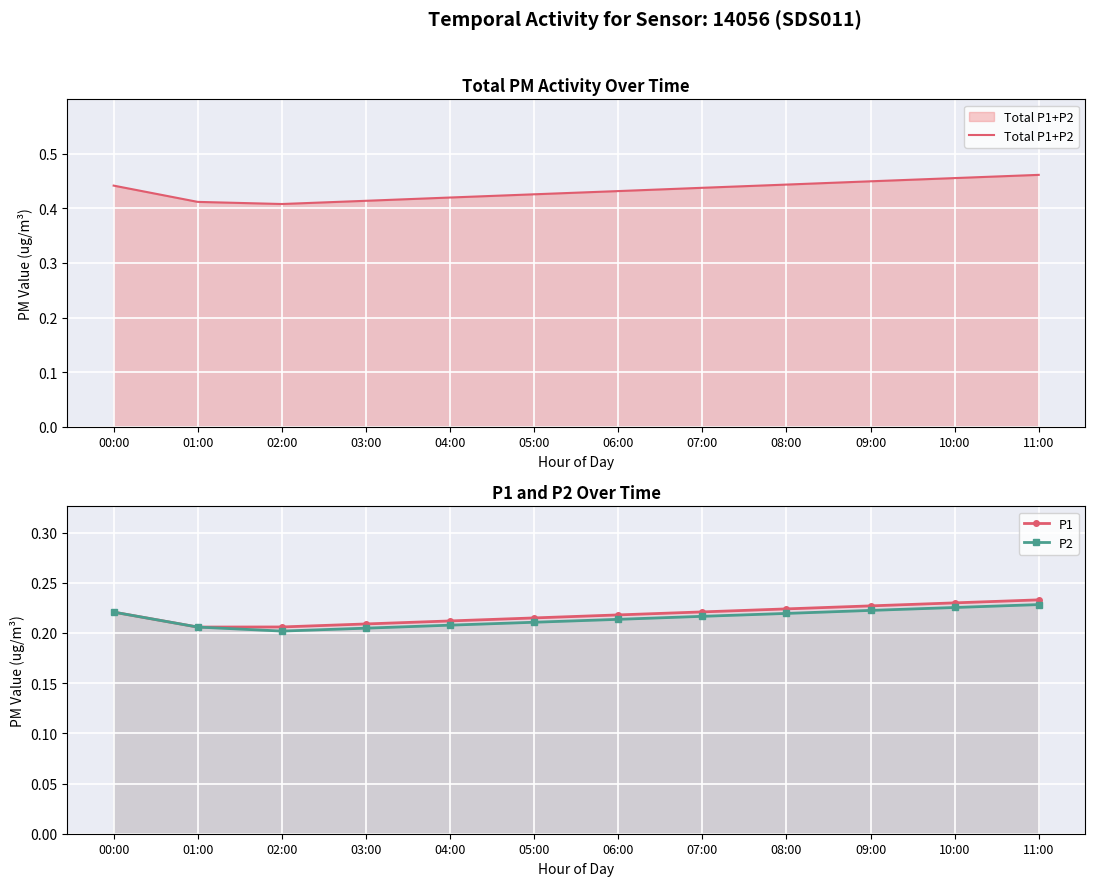

The Total P1+P2 series shows 0.4 at 01:00. True or false?

True